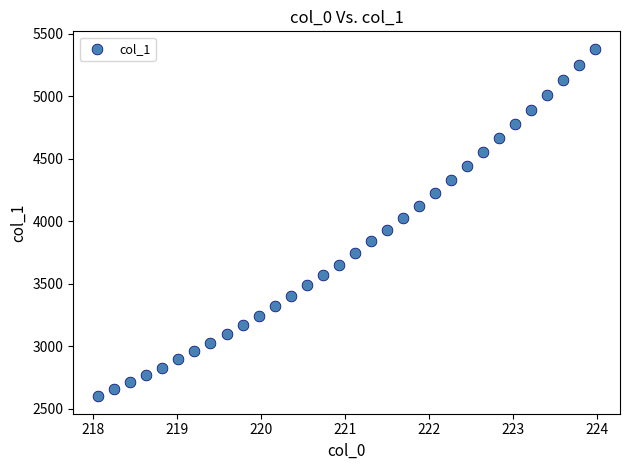

What is the range of X values (max minus min)?

5.9